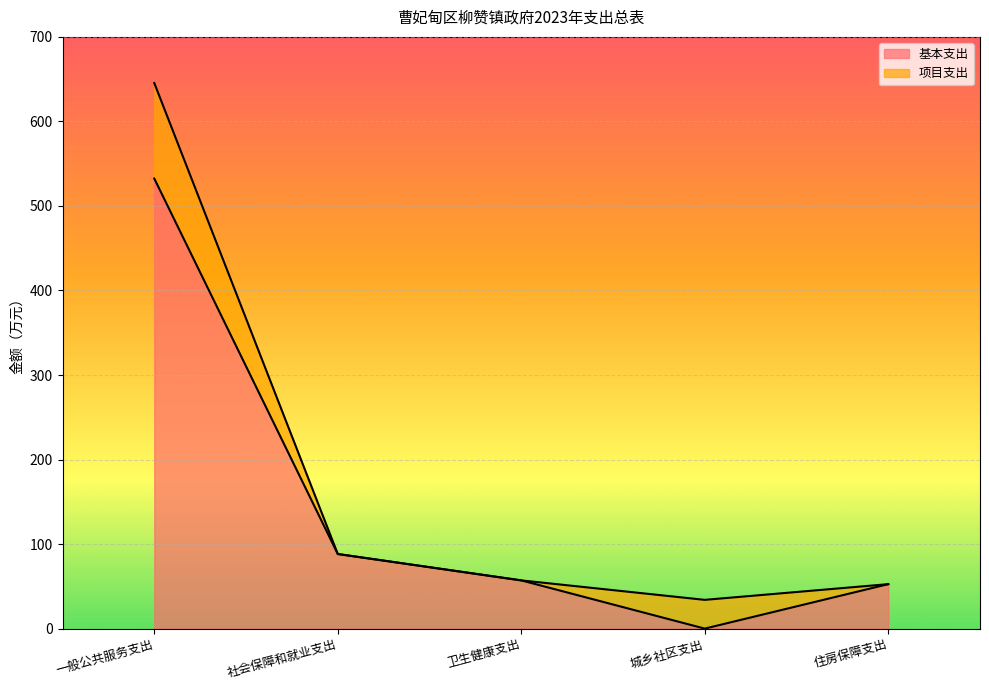

Between 住房保障支出 and 卫生健康支出, which is larger?

卫生健康支出